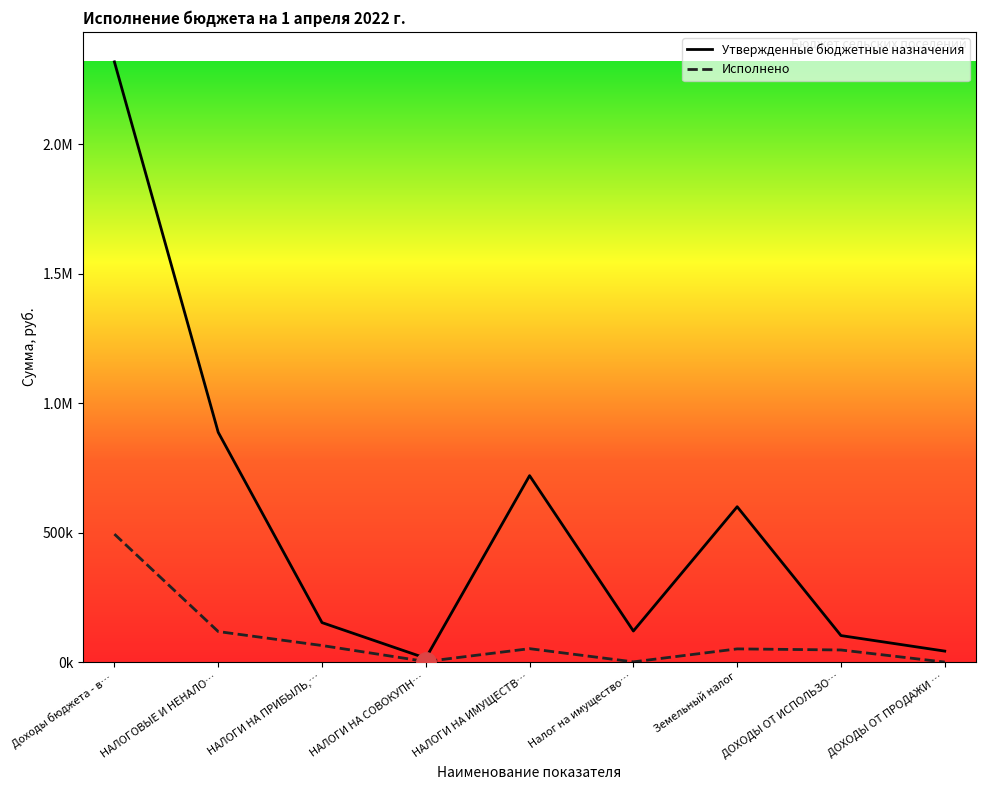

What is the difference between the highest and lowest values at НАЛОГОВЫЕ И НЕНАЛО…?

769531.1